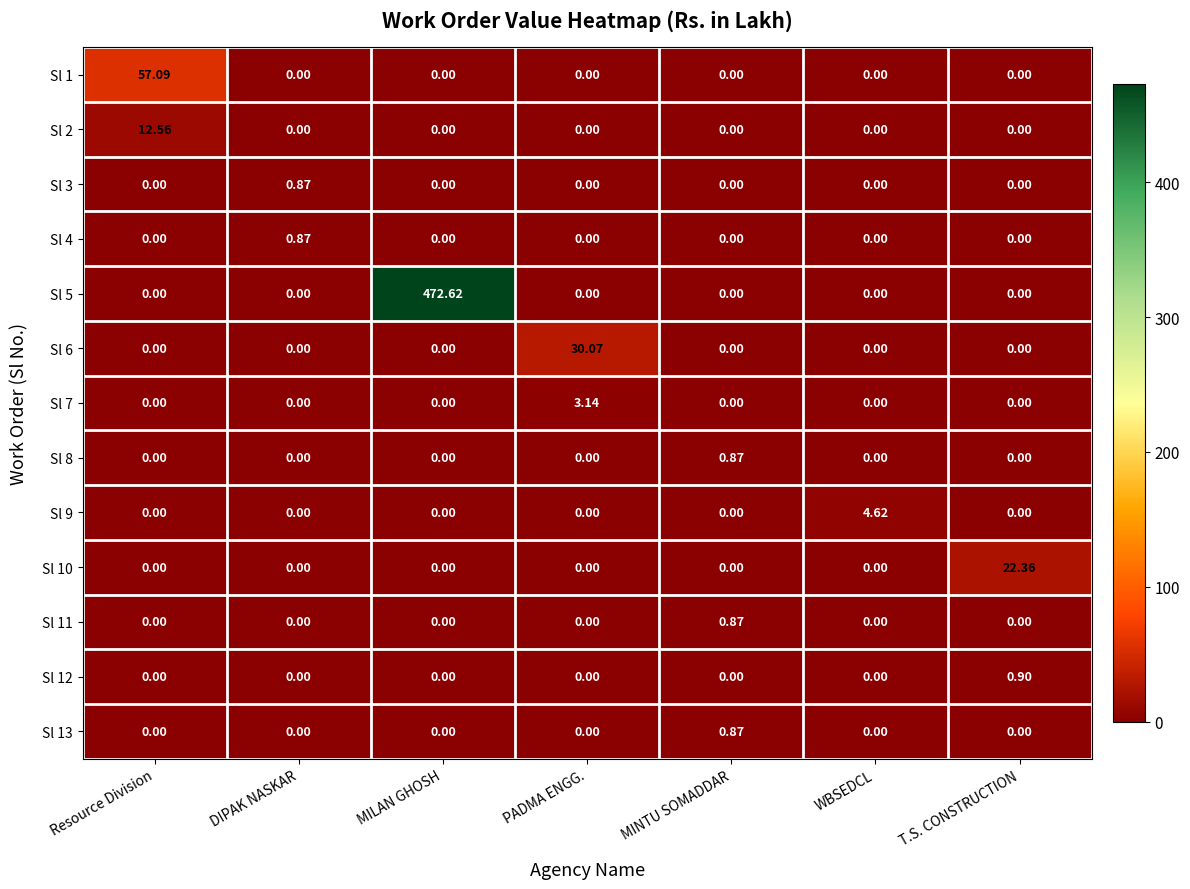

Which label corresponds to the largest value in the chart?

MILAN GHOSH